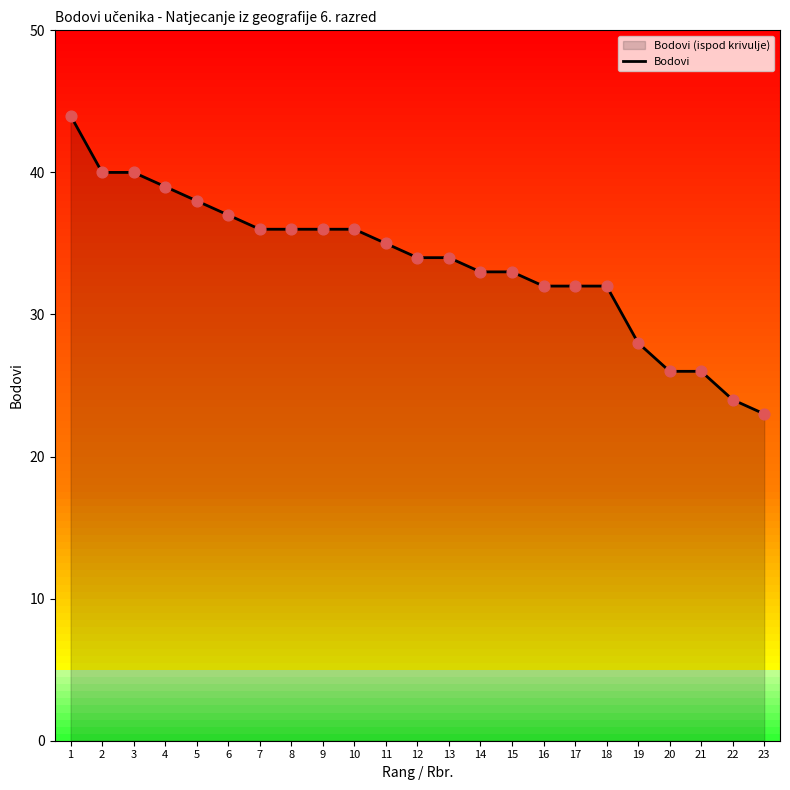

What is the change in value from 3 to 19?

-12